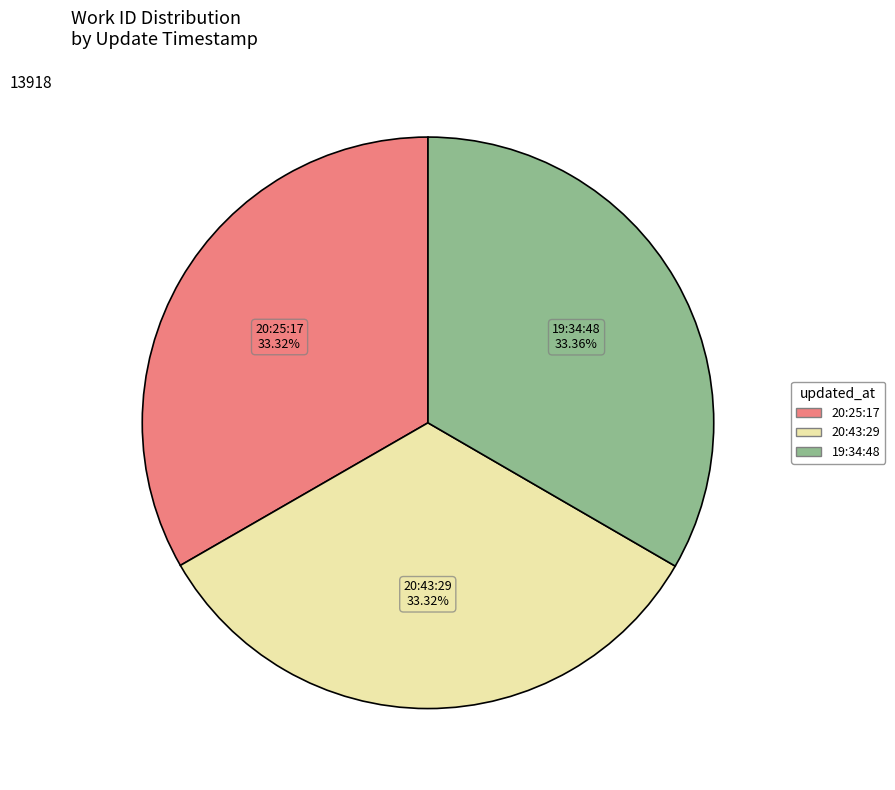

Combined, do 20:43:29 and 20:25:17 account for over 50%?

Yes